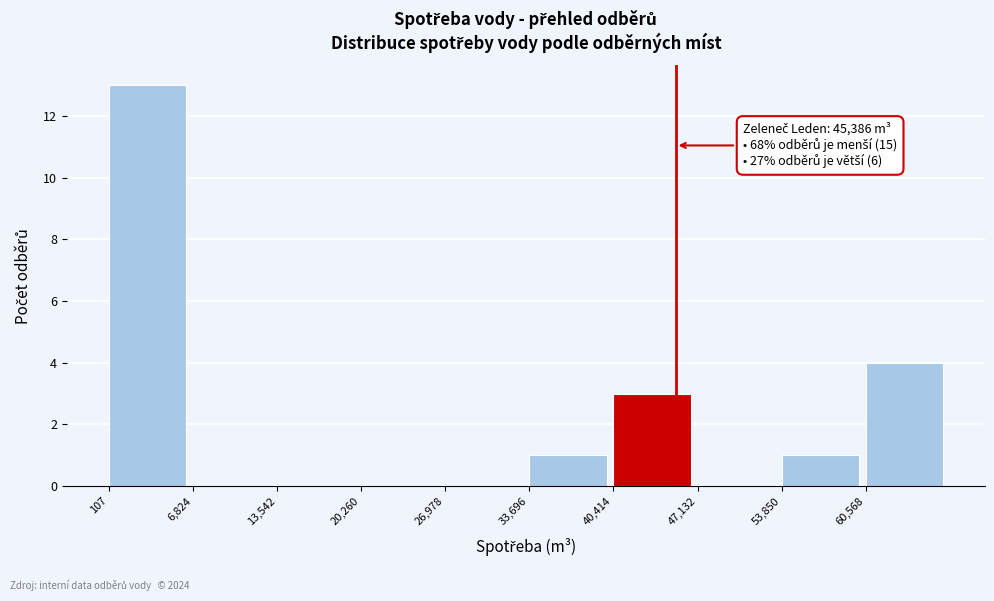

Over which range of the x-axis is the bar tallest?

0 to 7000